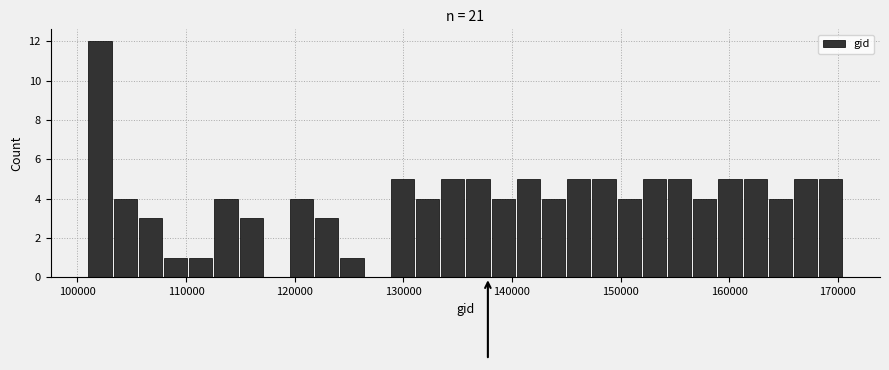

Around what value on the x-axis is the tallest bar? Give the approximate position of its centre, as read against the axis.

102000